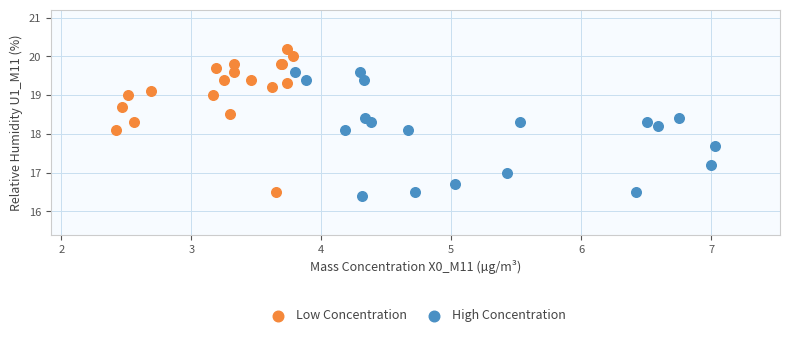

Which series has the largest Y range (max minus min)?

Low Concentration